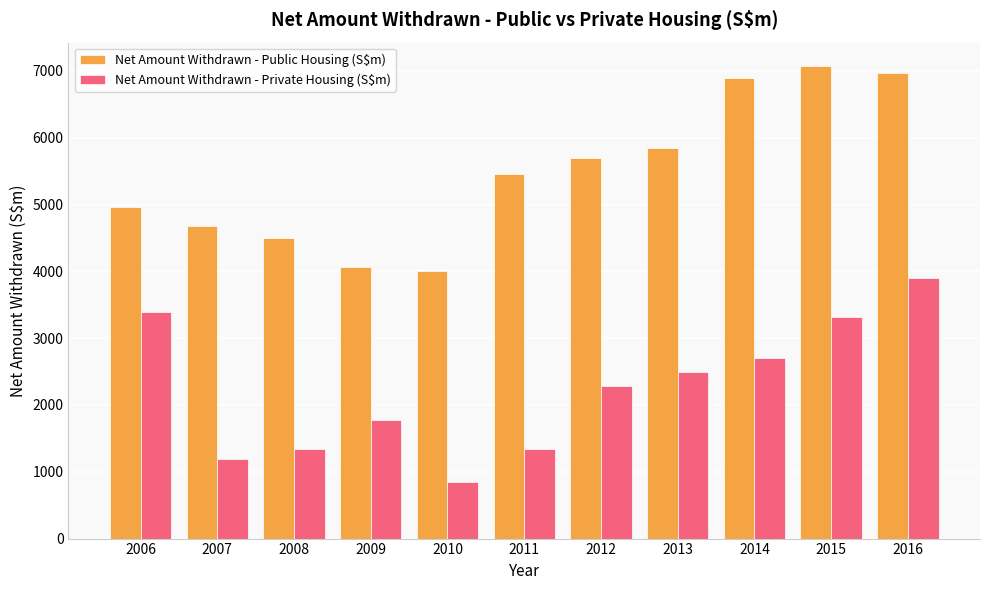

What is the difference between the highest and lowest values at 2015?

3759.3